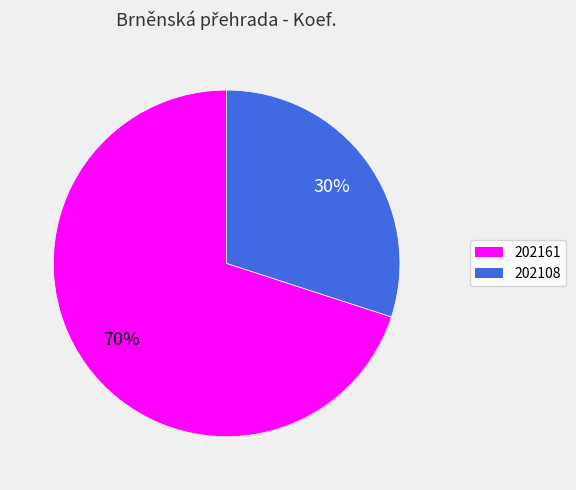

The 202161 slice represents 57% of the pie. True or false?

False